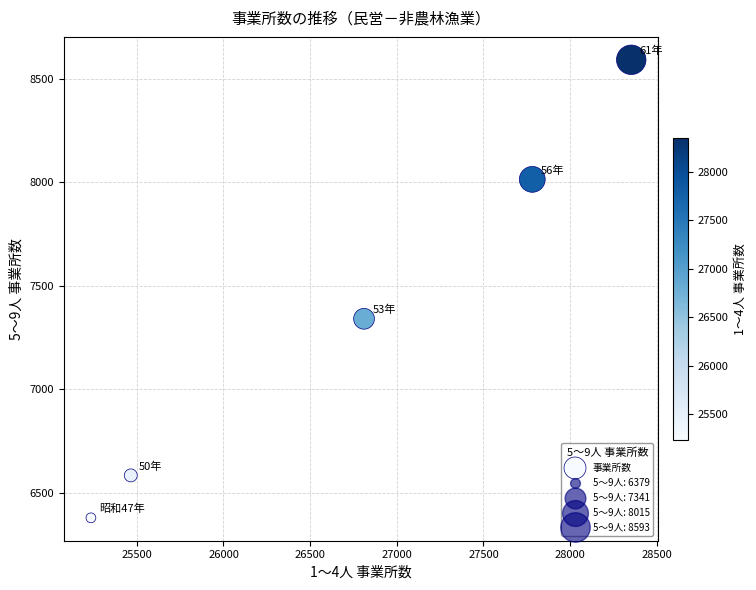

What Y value in the scatter plot is closest to 7486?

7341